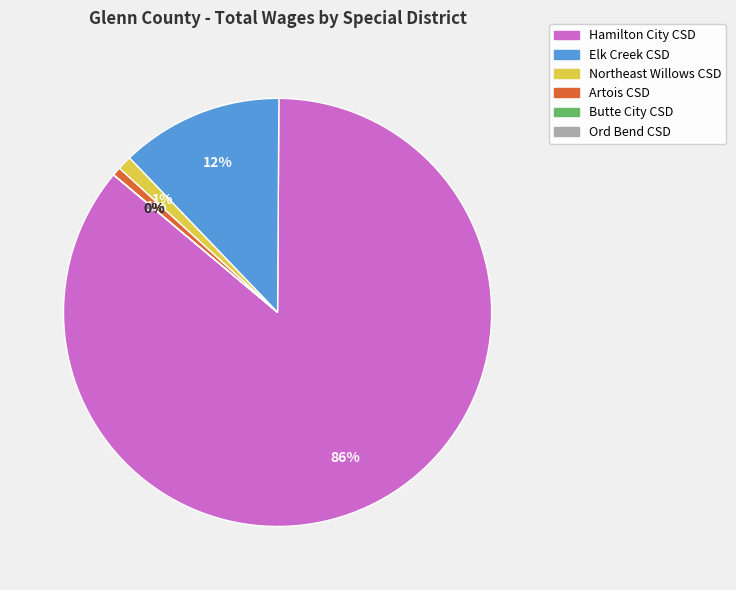

How many slices are in this pie chart?

6